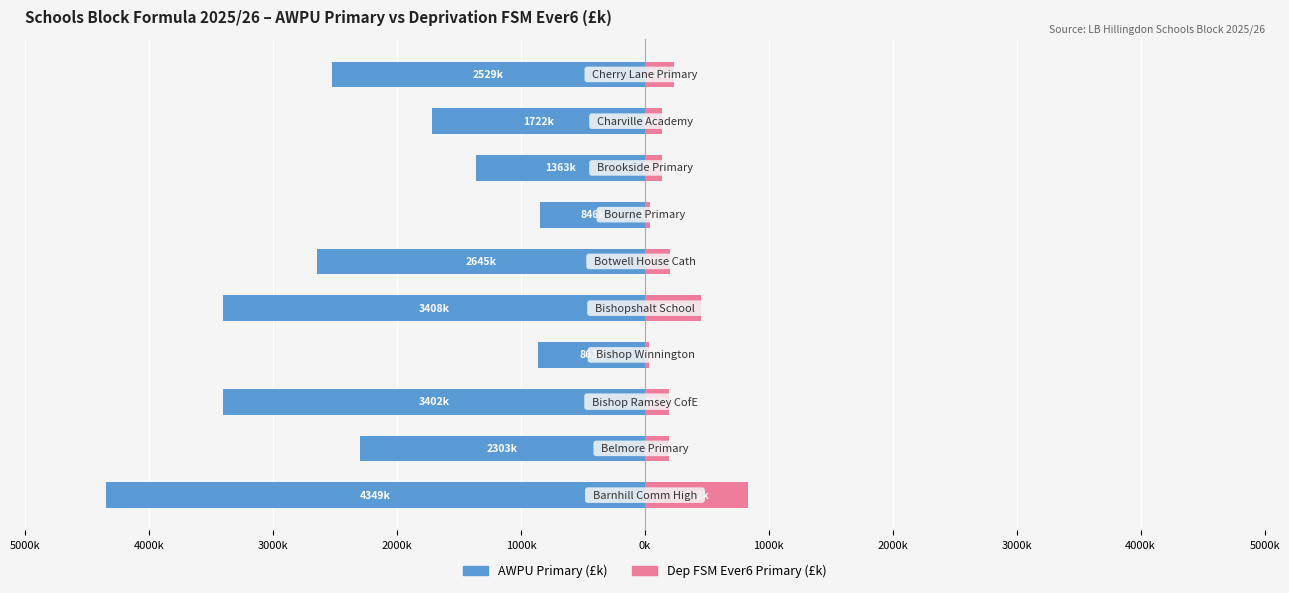

Reading right to left, what are all the values shown in this chart?

AWPU Primary (£k): -2529.2	-1721.8	-1362.9	-845.9	-2644.6	-3408.2	-863.0	-3402.4	-2302.8	-4349.4
Dep FSM Ever6 Primary (£k): 235.6	134.1	136.5	40.8	205.3	451.7	35.0	191.6	192.5	831.6